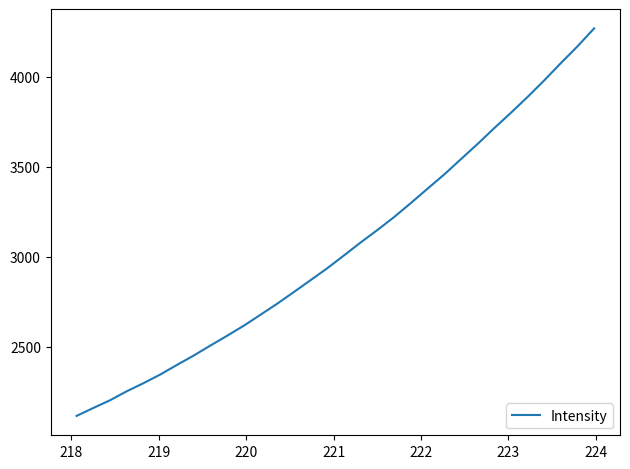

What is the difference between the maximum and minimum values?

2151.9